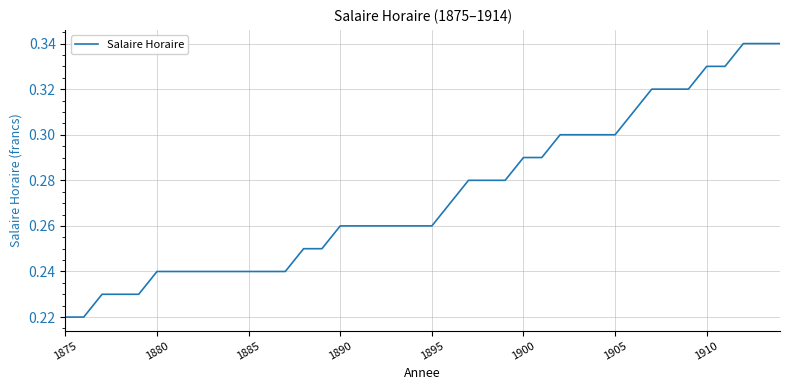

Count the number of categories in the chart.

40